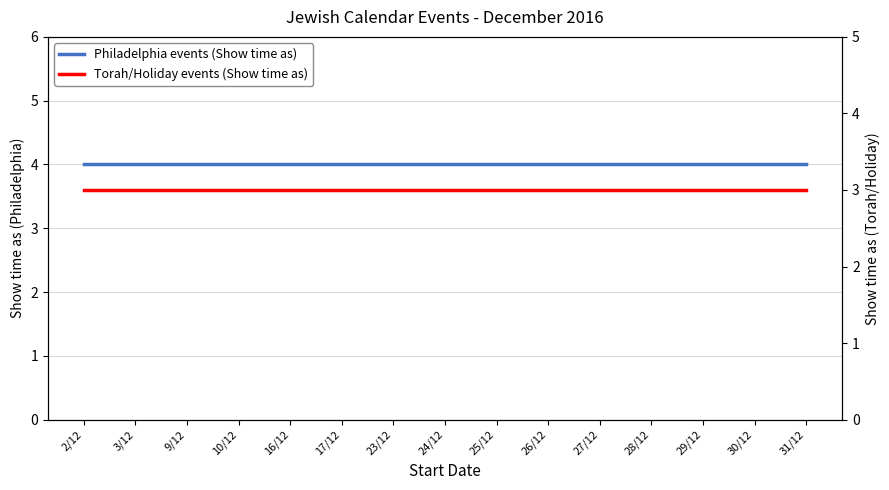

Reading right to left, transcribe all the data shown in this chart.

Philadelphia events (Show time as): 4	4	4	4	4	4	4	4	4	4	4	4	4	4	4
Torah/Holiday events (Show time as): 3	3	3	3	3	3	3	3	3	3	3	3	3	3	3